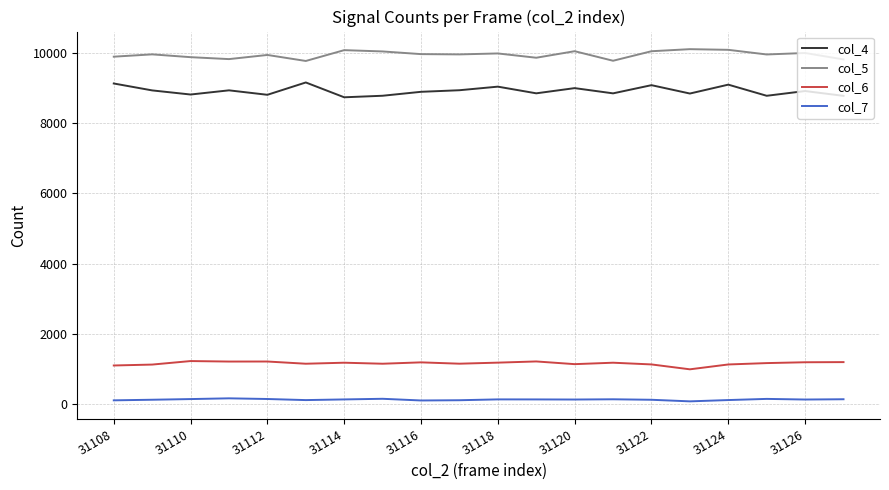

What is the average value of the col_5 series?

9950